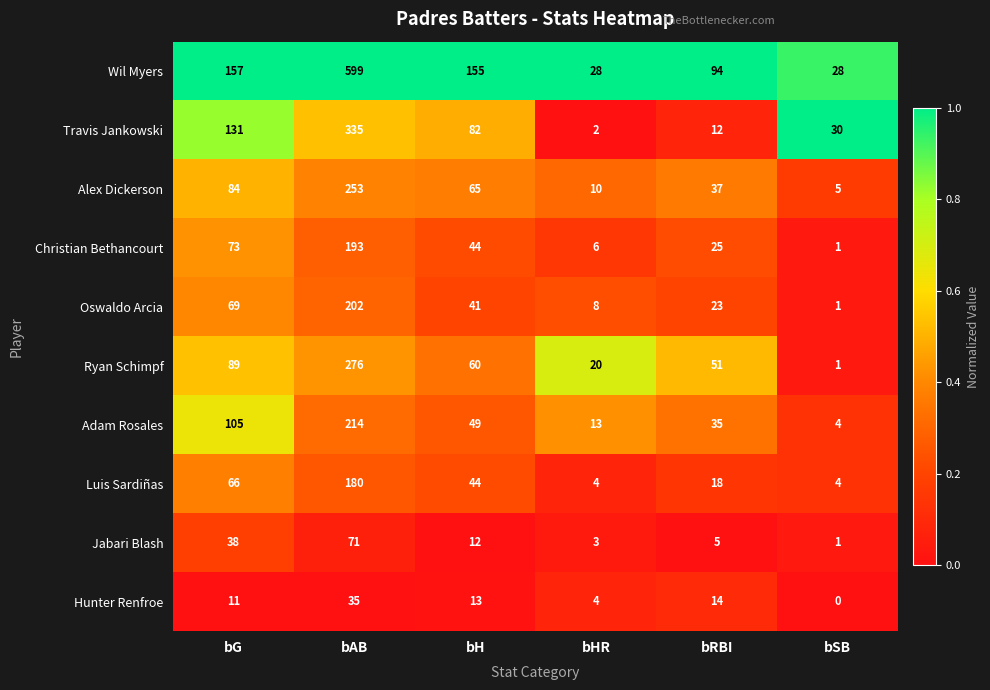

Which series has the largest range (max minus min)?

Wil Myers